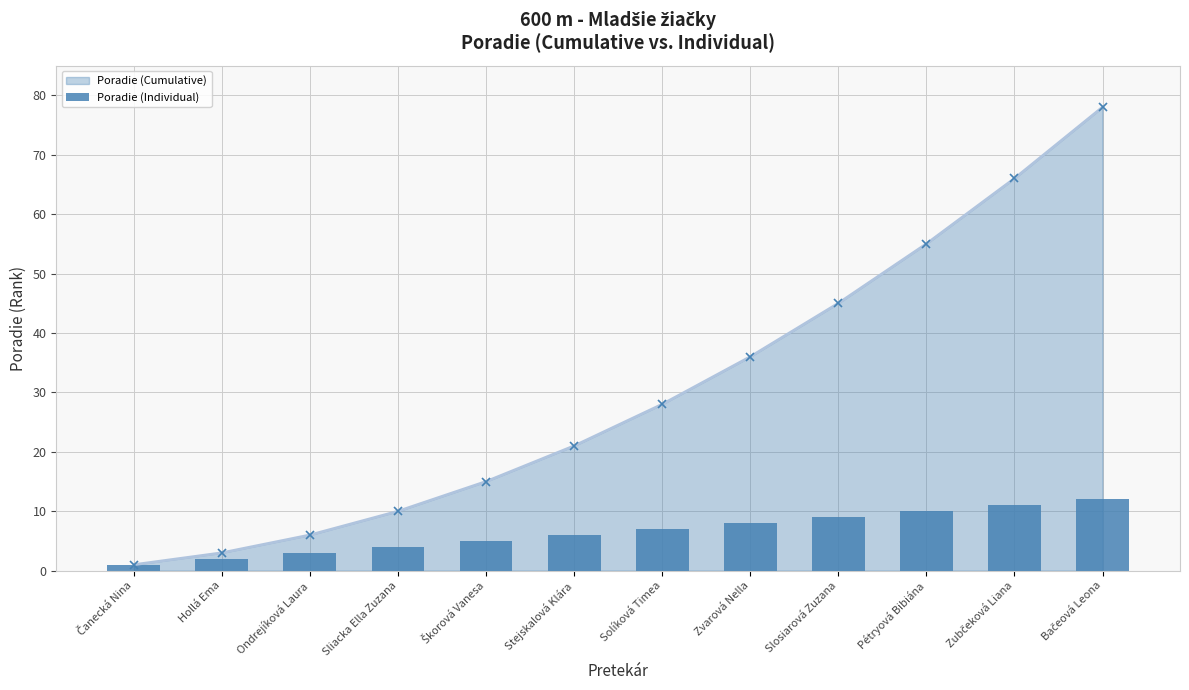

Read the Poradie (Individual) value at Škorová Vanesa.

5